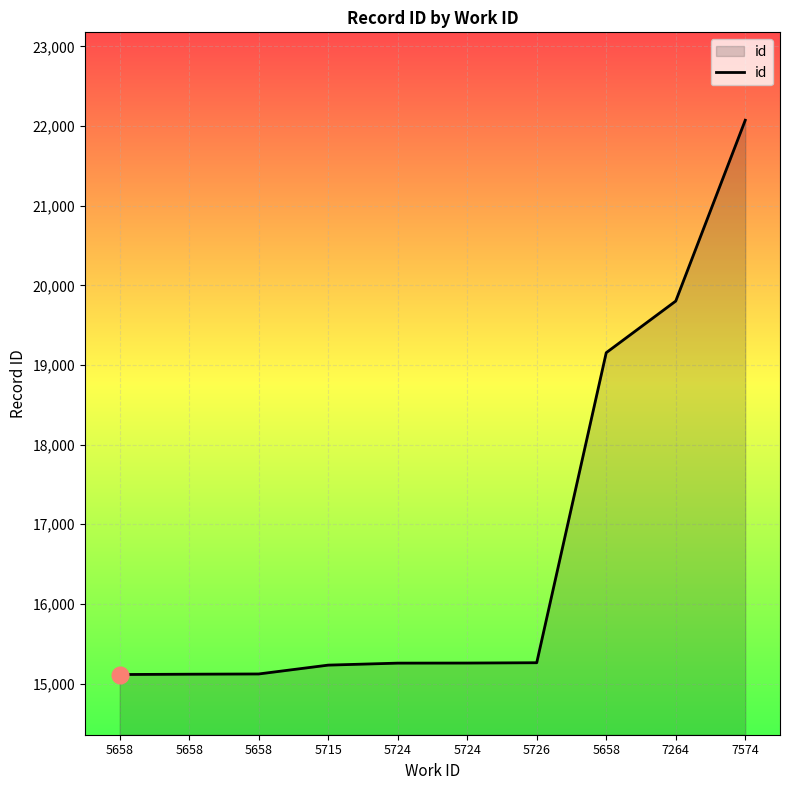

The chart shows a value of 15118 at 5658. True or false?

True